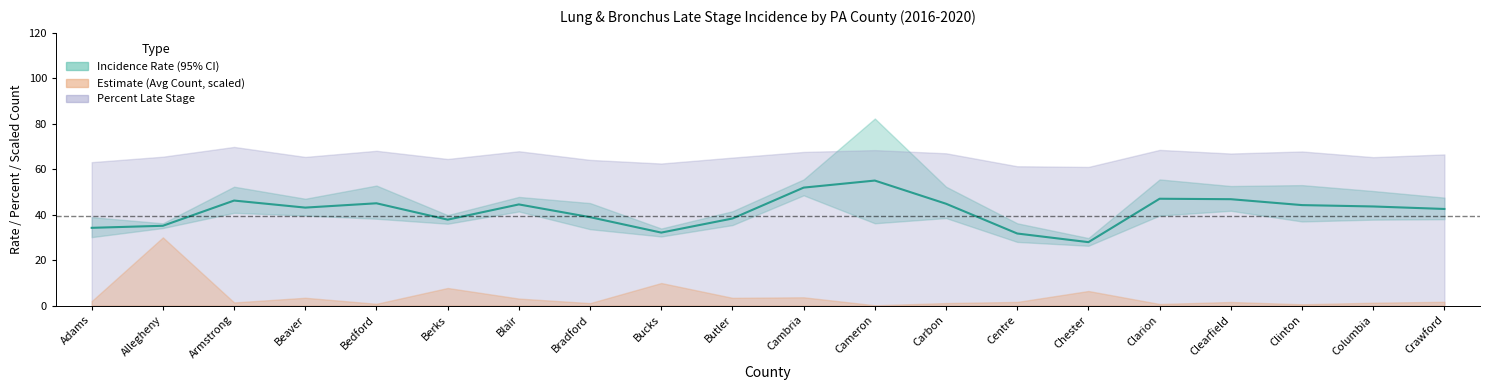

The chart shows a value of 43.1 at Beaver. True or false?

True